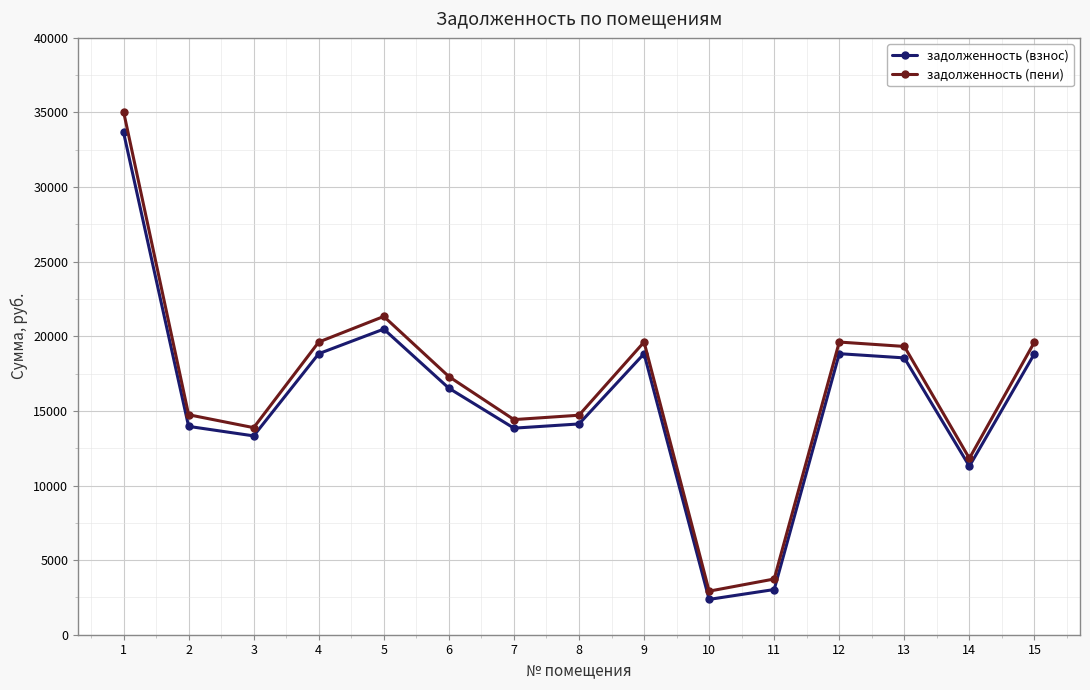

What is the sum of the задолженность (взнос) values at 1 and 5?

54151.4